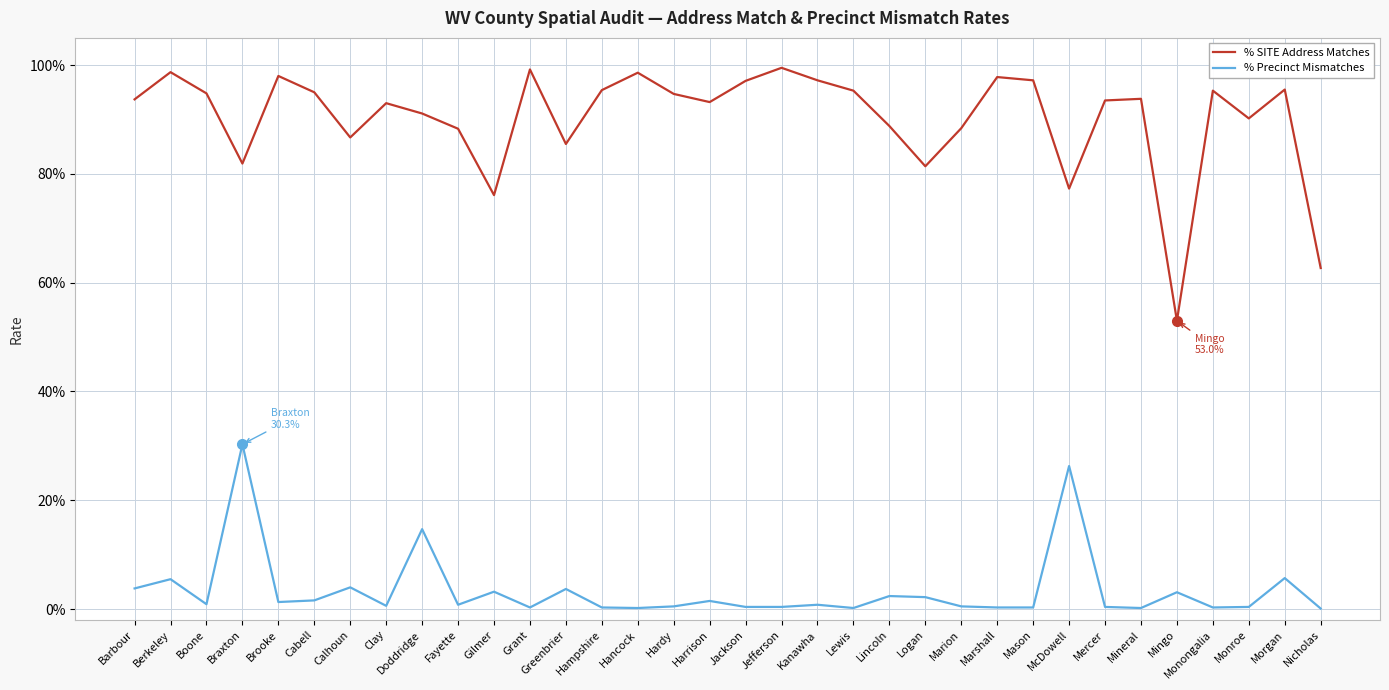

Does the chart have visible grid lines?

Yes